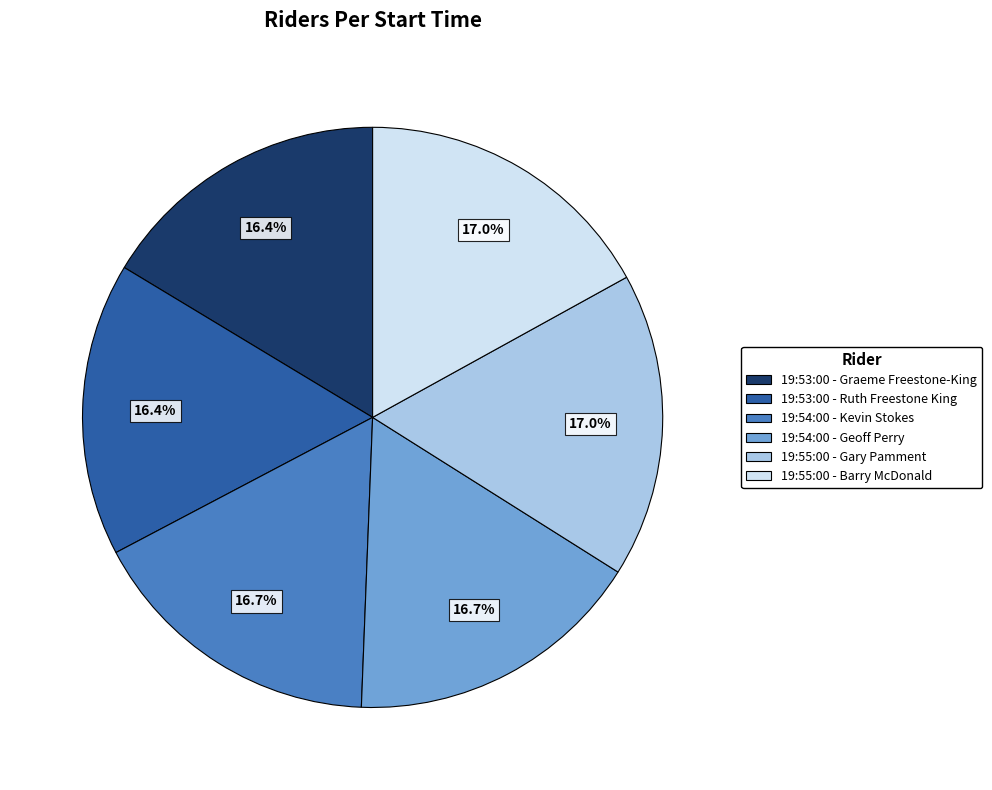

True or false: 19:54:00 - Kevin Stokes accounts for 17% of the total.

True